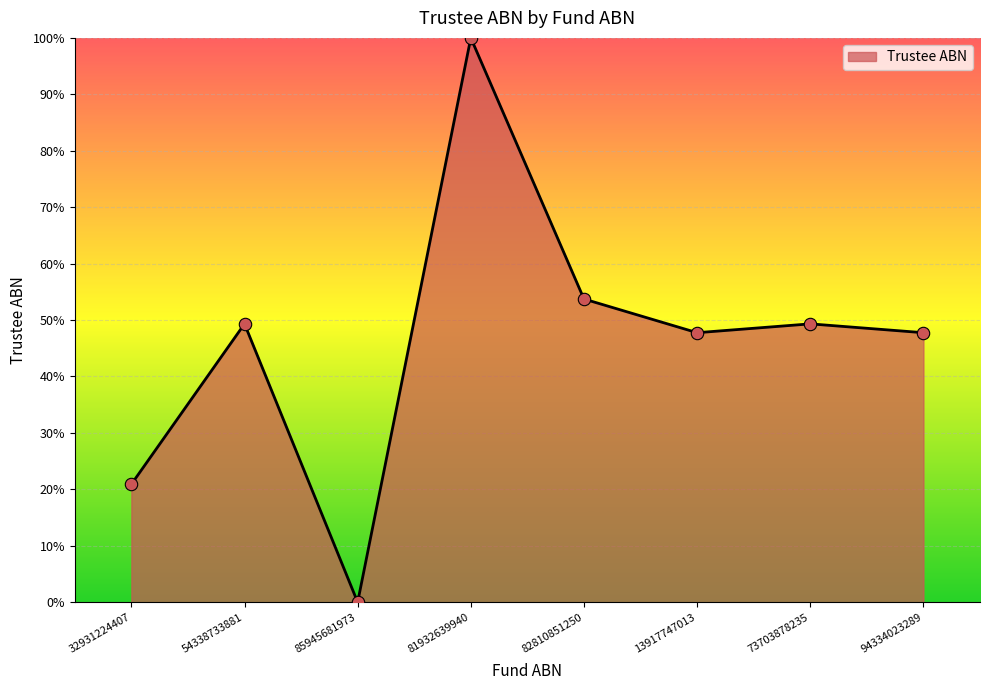

What is the change in value from 54338733881 to 82810851250?

+4.4